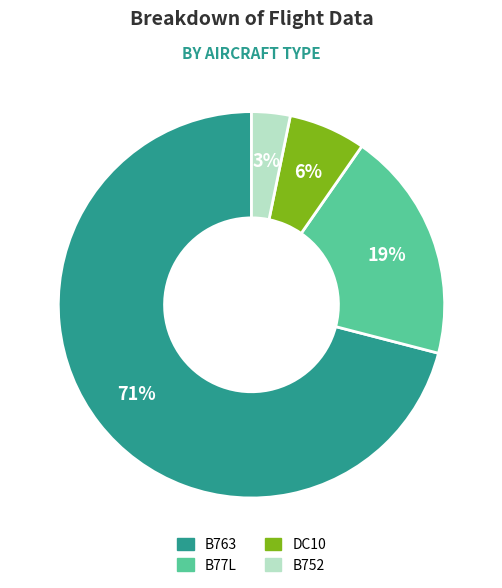

Which slice is the smallest?

B752